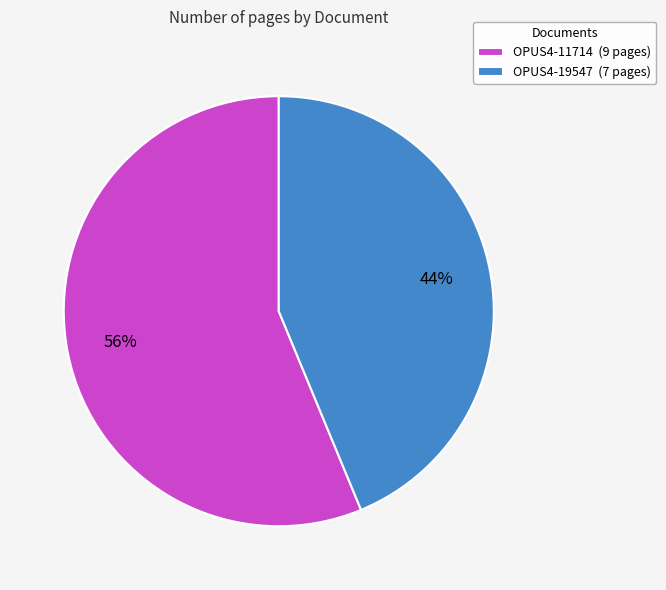

How many segments does this pie chart have?

2